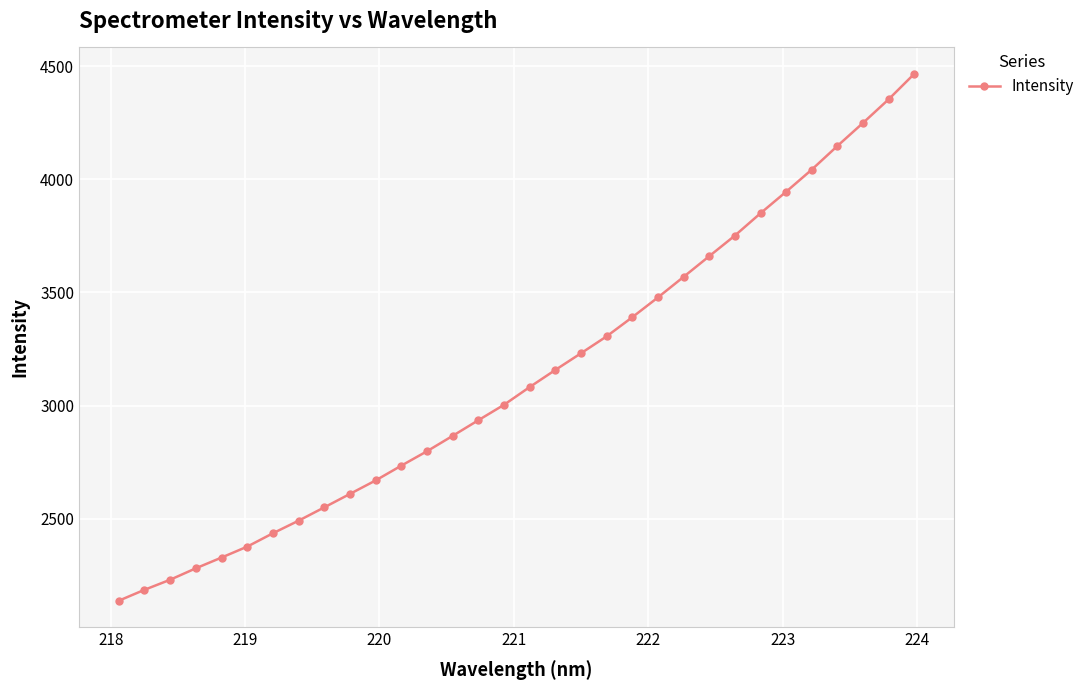

What is the minimum value shown in the chart?

2137.6